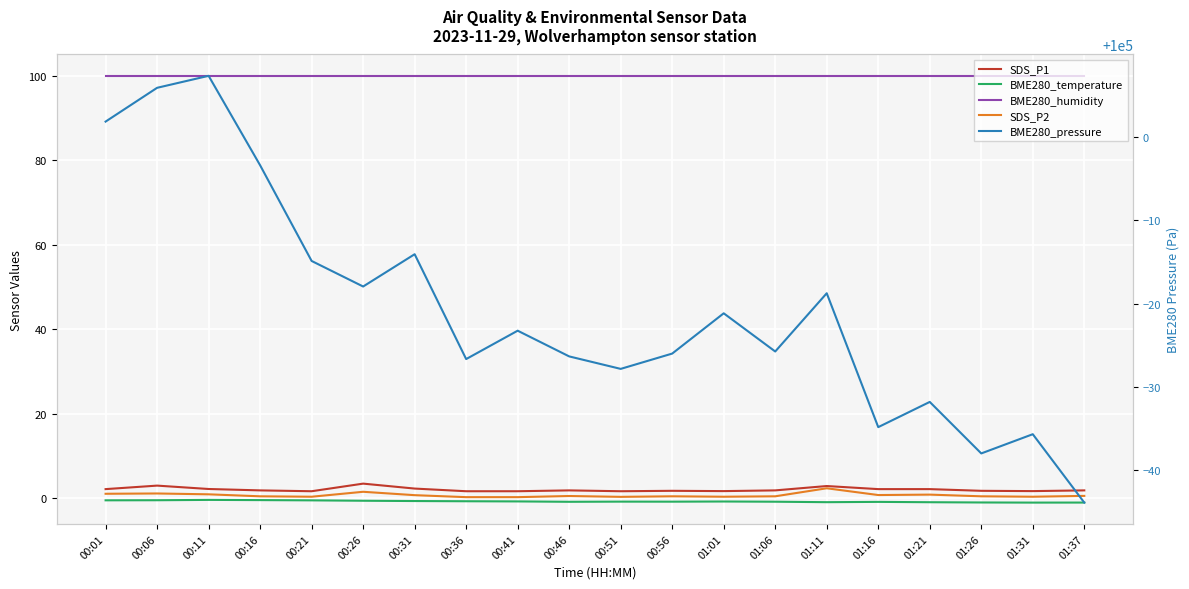

What is the sum of all BME280_humidity values?

2000.0